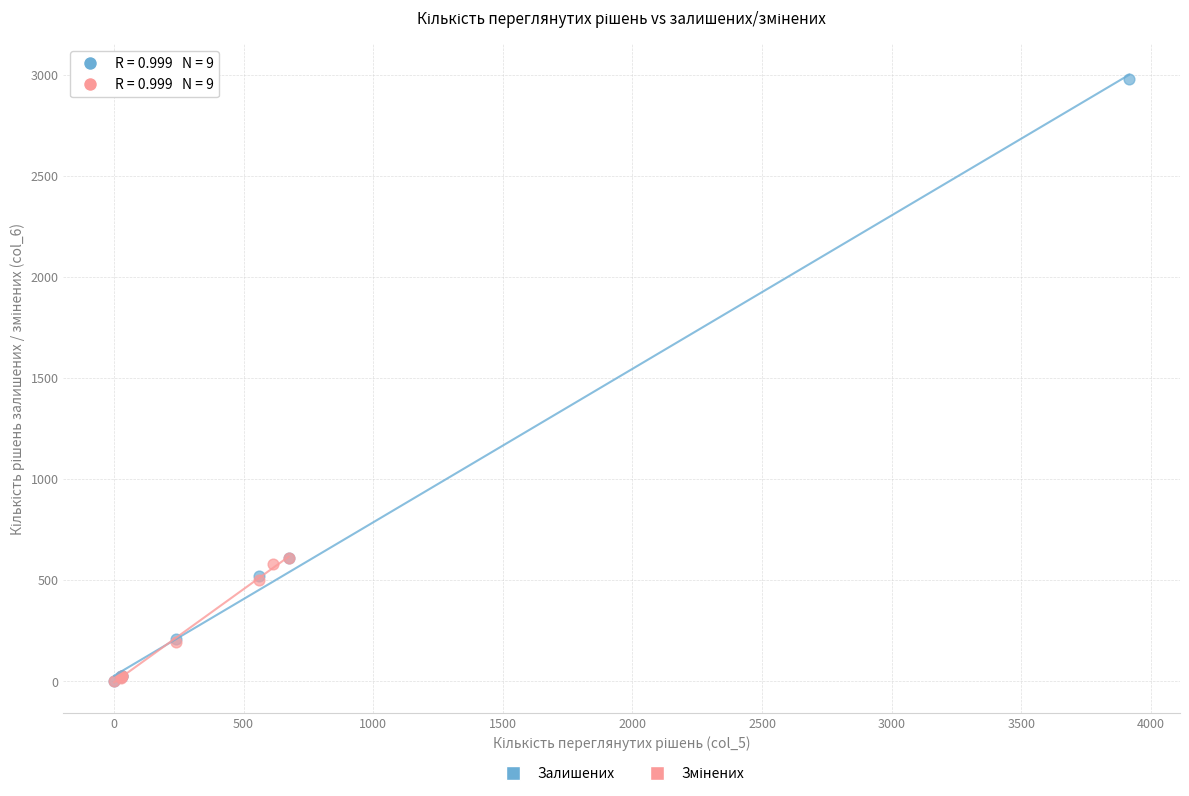

Which series contains the highest Y value?

Залишених